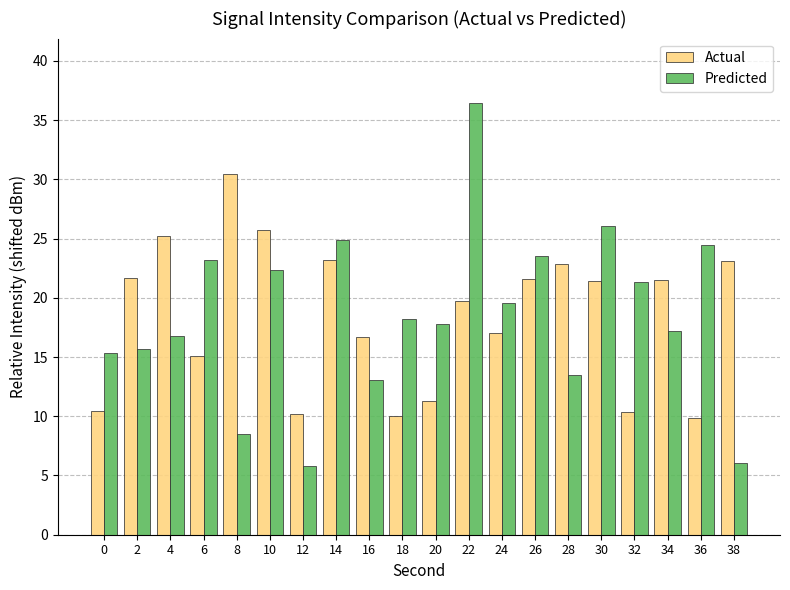

The value of Actual at 36 is 9.9. True or false?

True